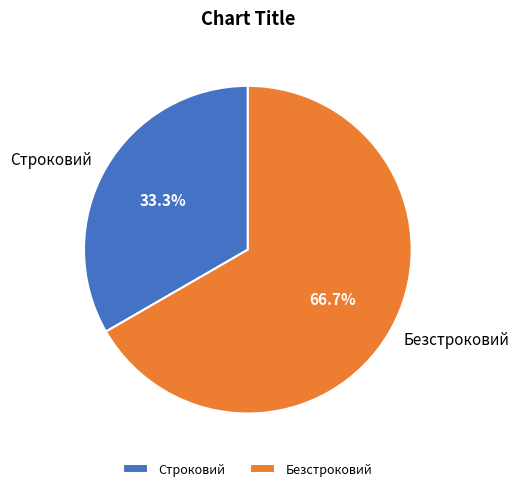

To the nearest percent, what is the difference between the largest and smallest slice percentages?

33%